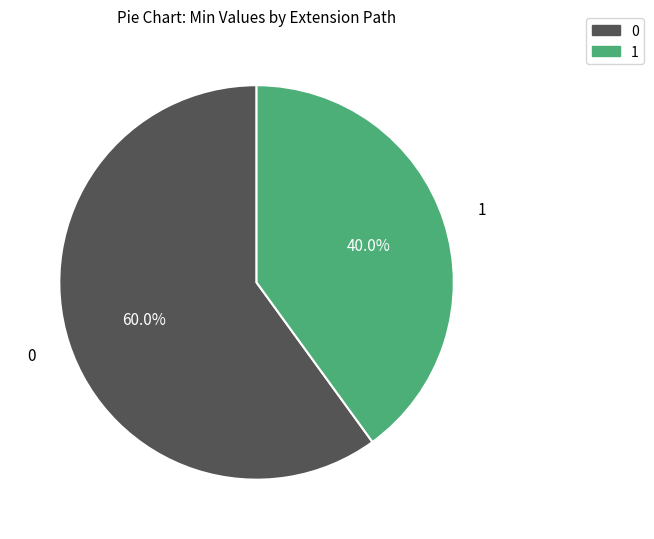

Is there a majority slice in this chart?

Yes